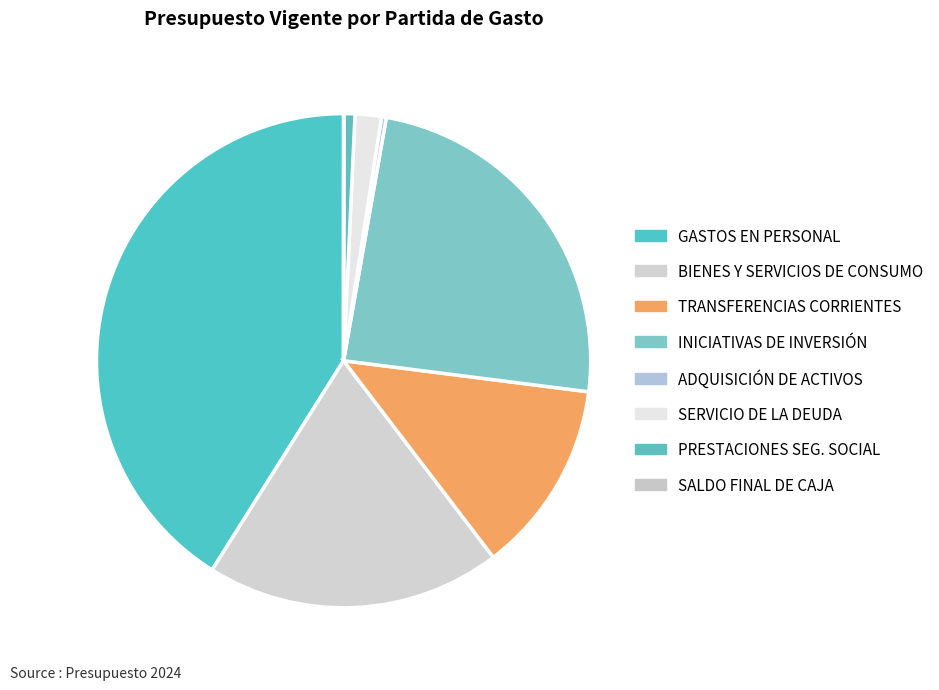

Rank the categories by value from highest to lowest.

GASTOS EN PERSONAL, INICIATIVAS DE INVERSIÓN, BIENES Y SERVICIOS DE CONSUMO, TRANSFERENCIAS CORRIENTES (Gastos), SERVICIO DE LA DEUDA, PRESTACIONES DE SEGURIDAD SOCIAL, ADQUISICIÓN DE ACTIVOS NO FINANCIEROS, SALDO FINAL DE CAJA